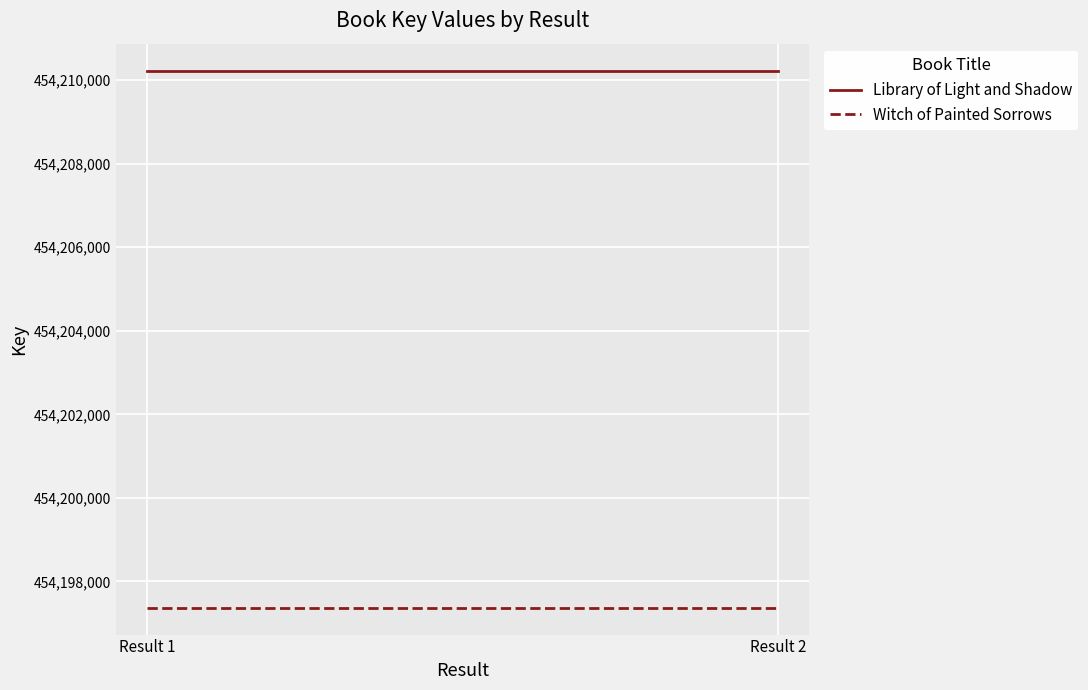

Reading right to left, what are all the values shown in this chart?

Library of Light and Shadow: Result 2=454210227	Result 1=454210227
Witch of Painted Sorrows: Result 2=454197371	Result 1=454197371